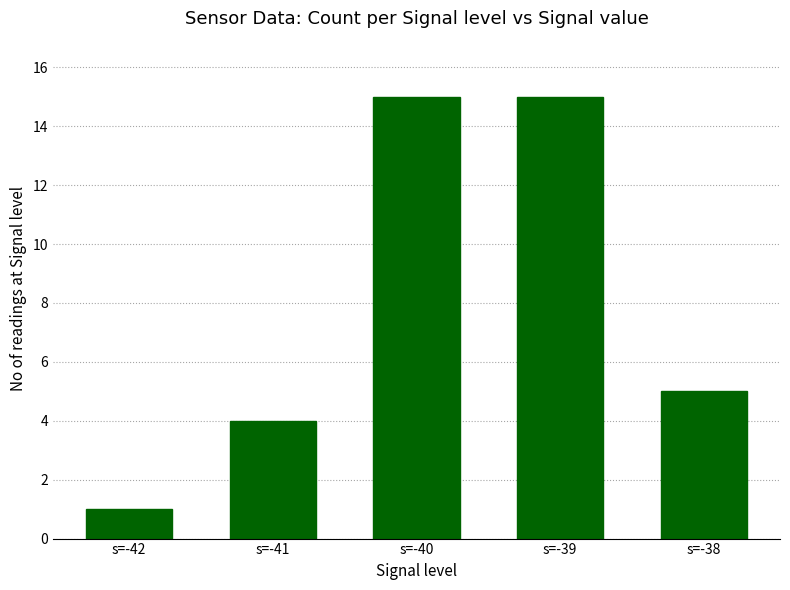

Where is the data nearest to the value 8?

s=-38